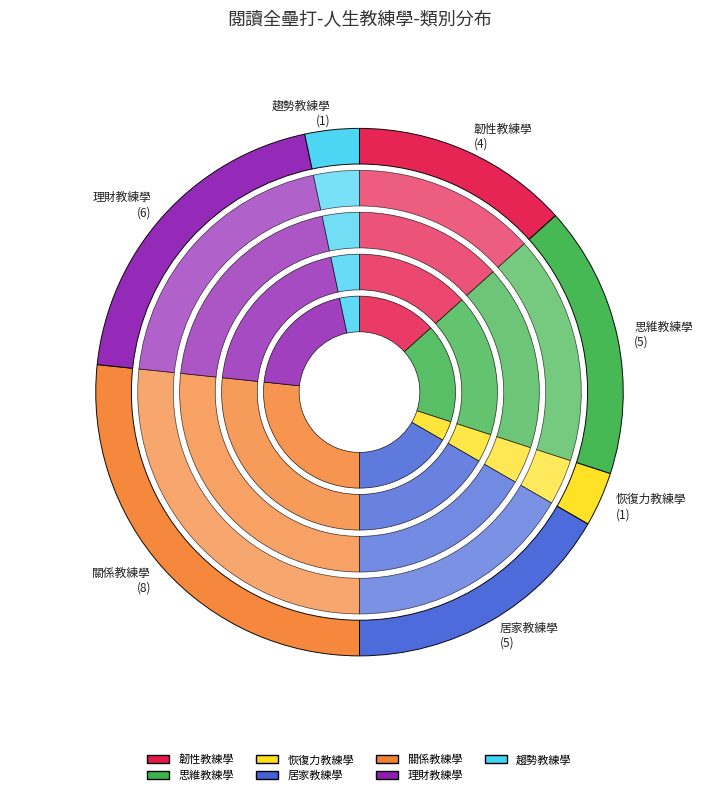

Count the number of slices in the pie.

7